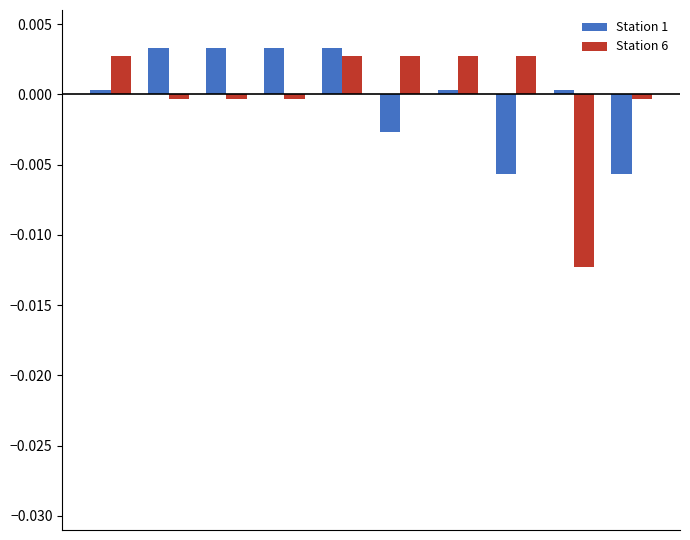

Which series has the widest spread of values?

Station 6